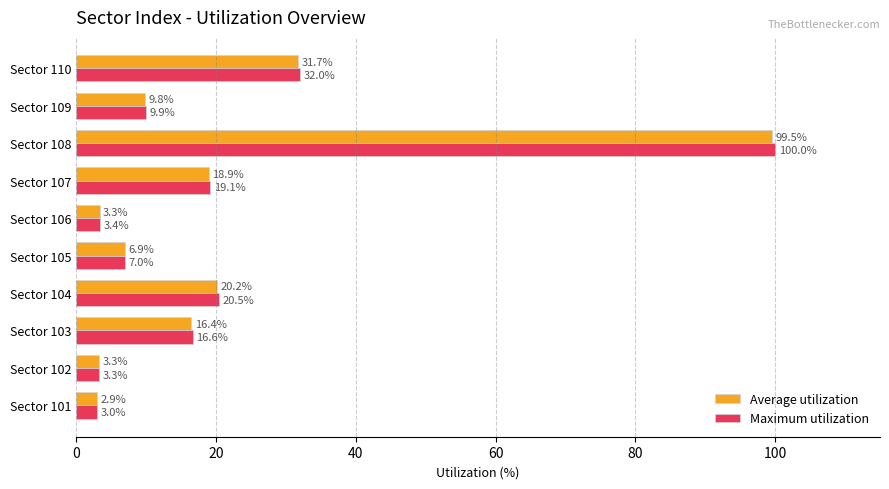

Is it true that Maximum utilization equals 32.0 at Sector 110?

True